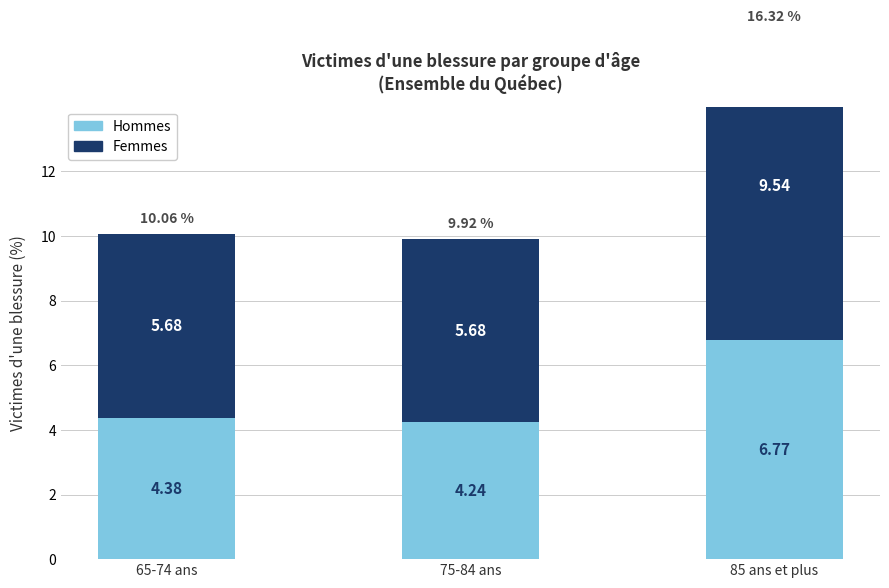

The value of Hommes at 85 ans et plus is 6.8. True or false?

True